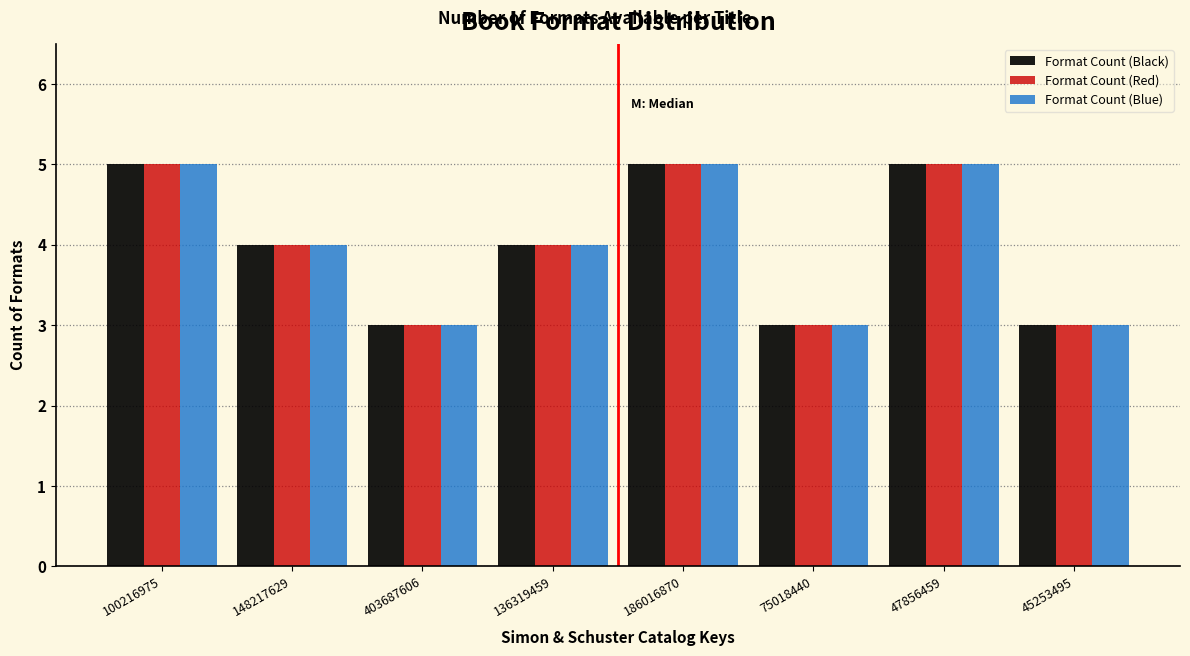

Reading right to left, transcribe all the data shown in this chart.

Format Count (Black): 45253495=3	47856459=5	75018440=3	186016870=5	136319459=4	403687606=3	148217629=4	100216975=5
Format Count (Red): 45253495=3	47856459=5	75018440=3	186016870=5	136319459=4	403687606=3	148217629=4	100216975=5
Format Count (Blue): 45253495=3	47856459=5	75018440=3	186016870=5	136319459=4	403687606=3	148217629=4	100216975=5